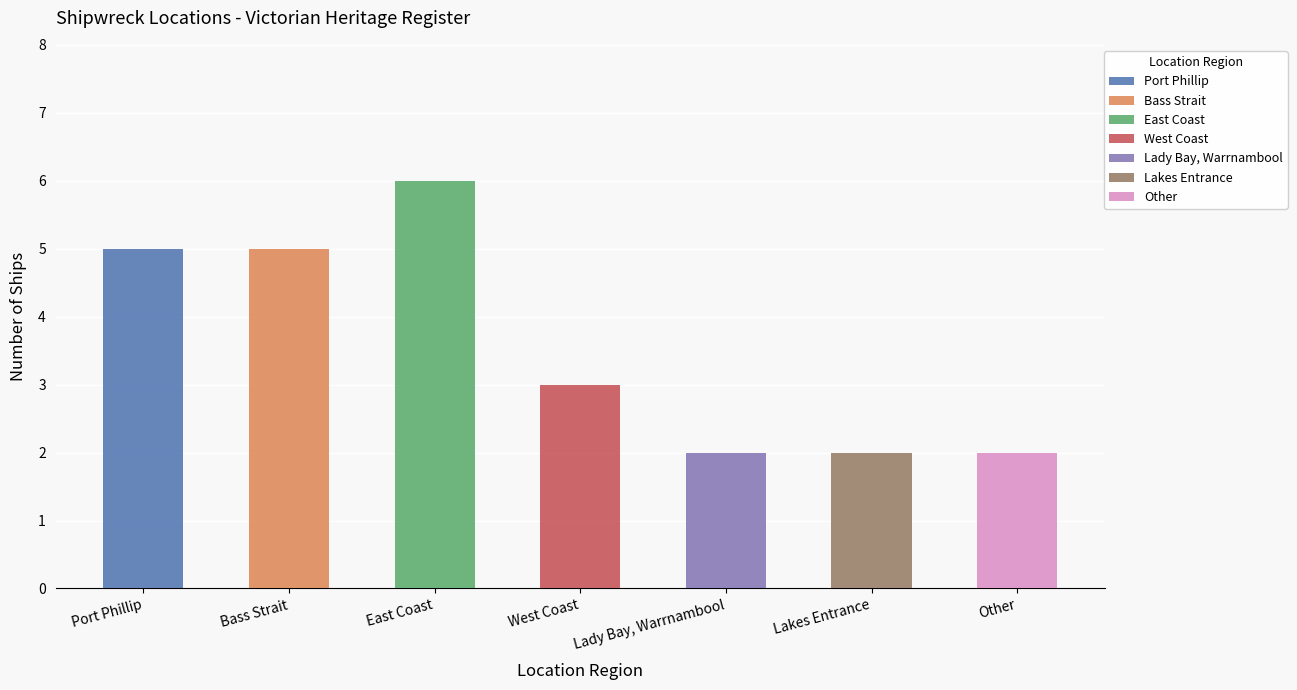

Reading left to right, list all the values displayed in this chart.

5	5	6	3	2	2	2